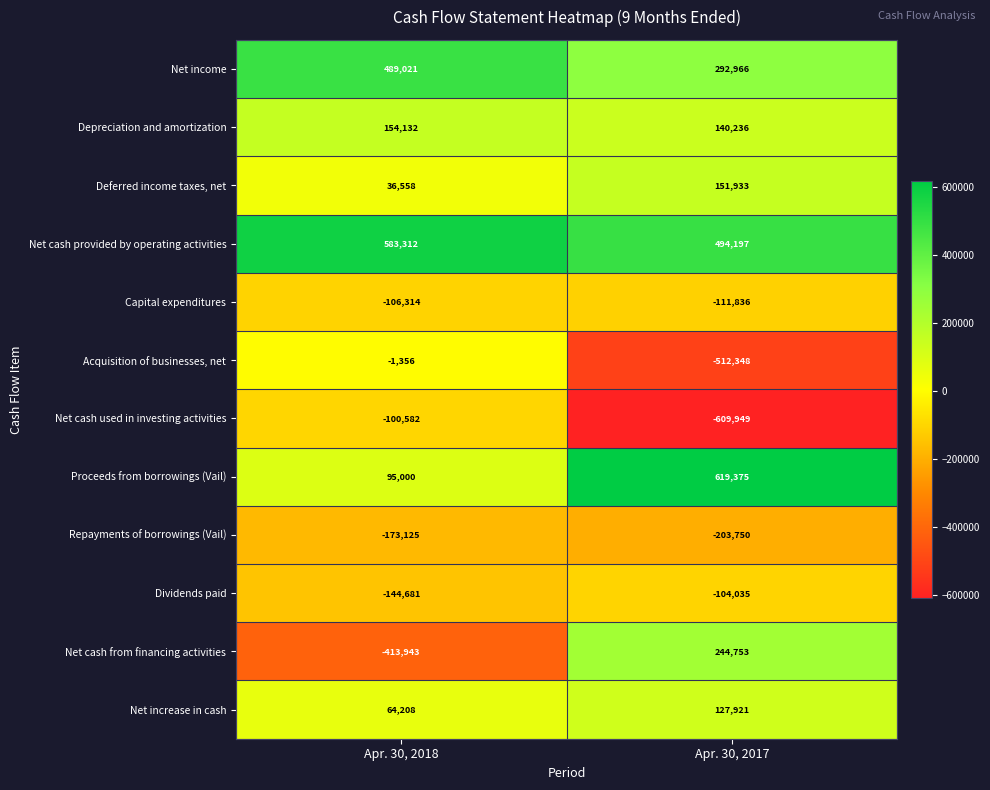

At which label is Proceeds from borrowings (Vail) closest to 357187?

Apr. 30, 2018